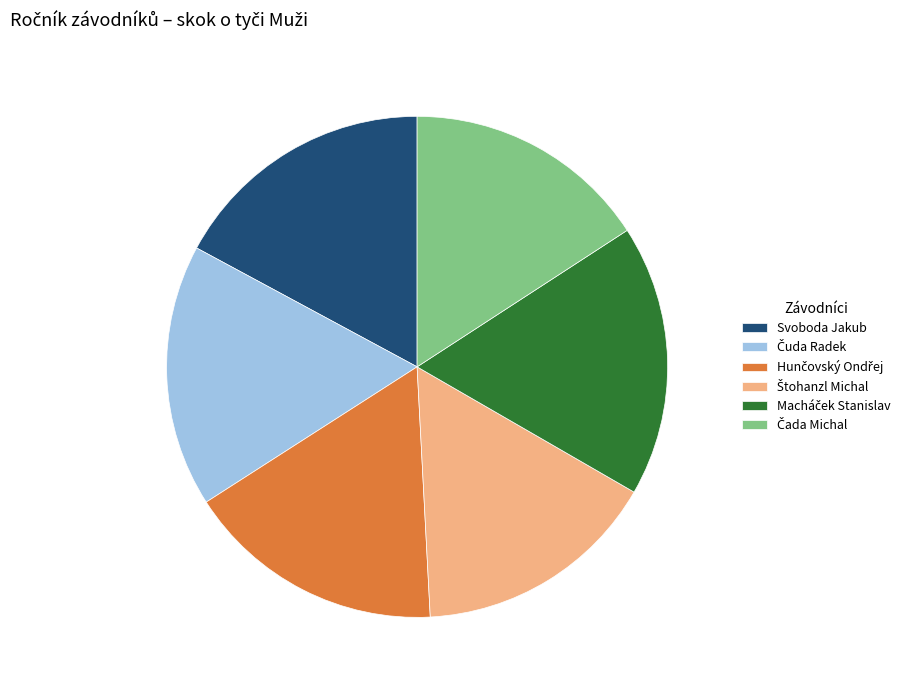

How many segments does this pie chart have?

6